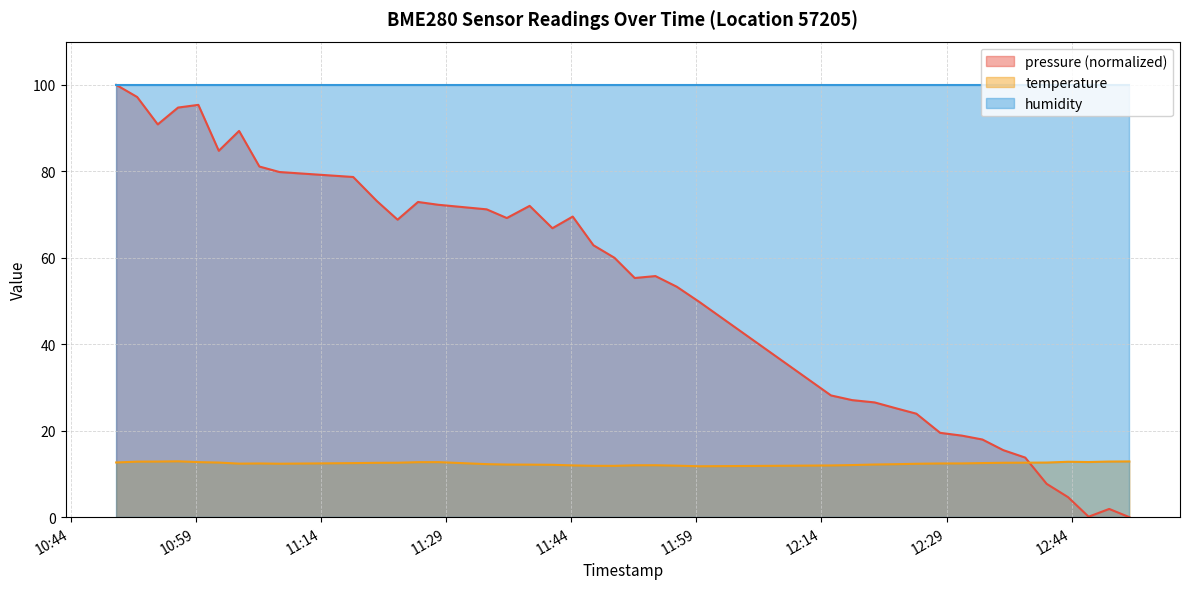

Rank the series by their average value, from lowest to highest.

temperature, pressure (normalized), humidity